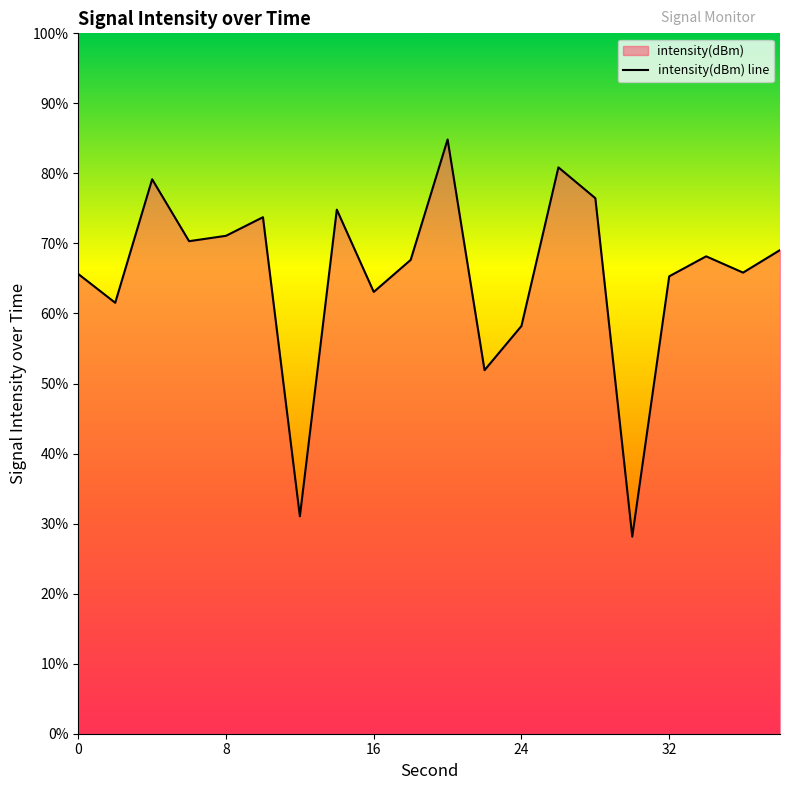

Is it true that the value at 16 is 63.1?

True